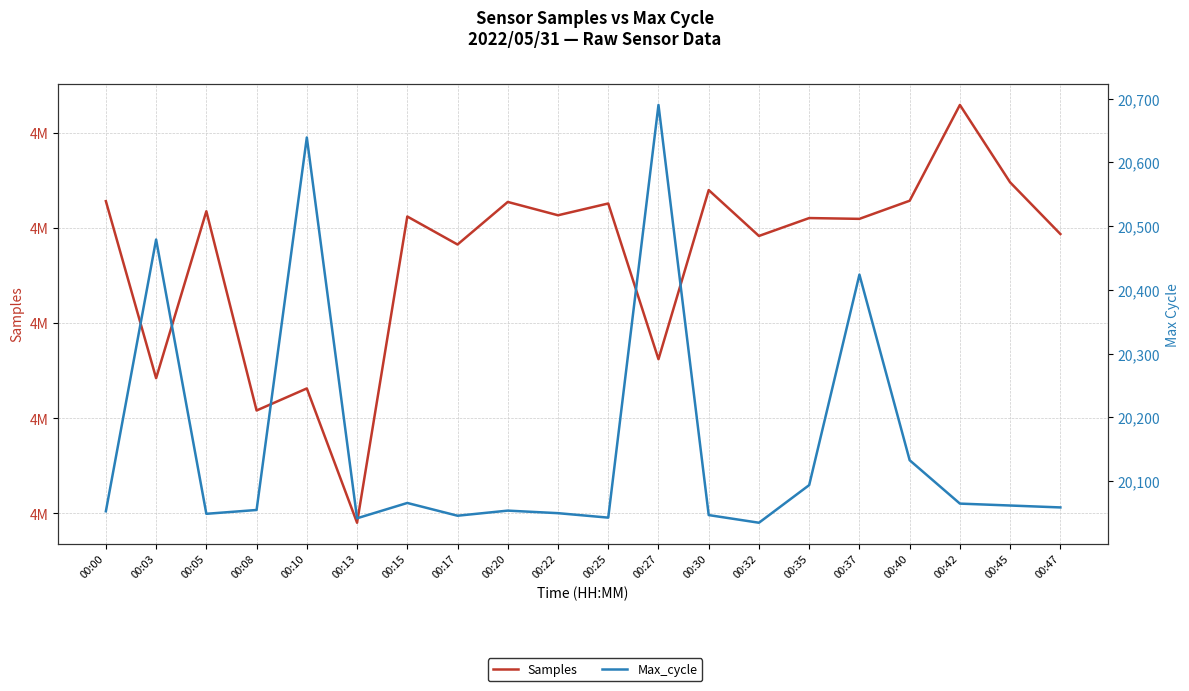

True or false: Max_cycle and Samples intersect in this chart.

False